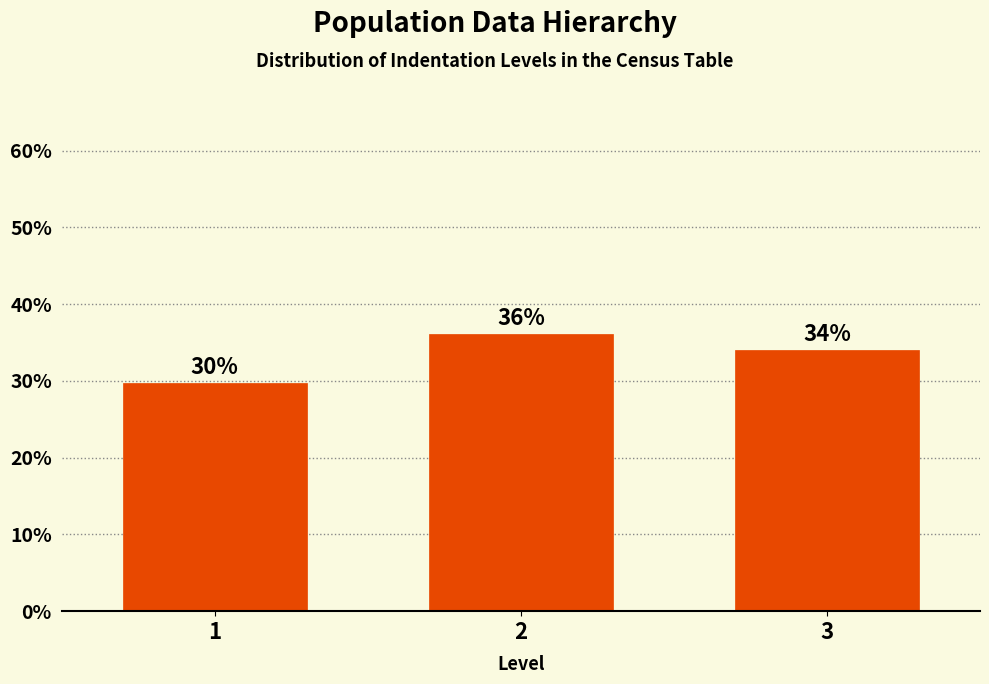

True or false: the data shows 8.3 at 3.

False